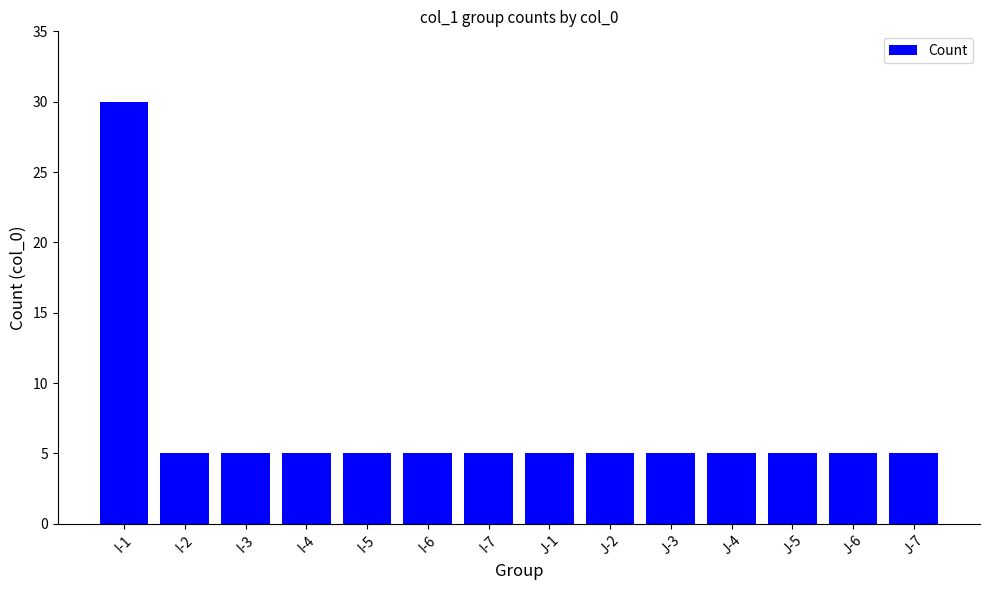

What is the value of the 8th bar from the left?

5